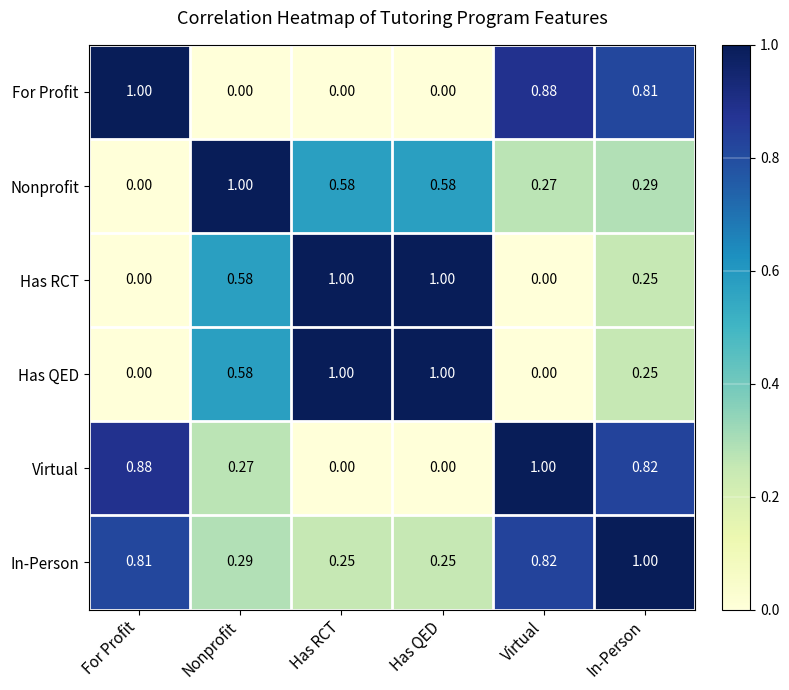

Which series has the largest total across all categories?

In-Person